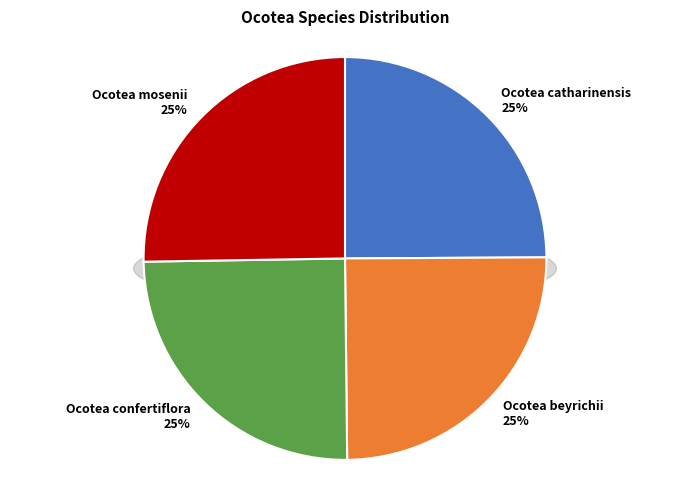

What percentage do Ocotea confertiflora and Ocotea catharinensis together represent?

49.8%